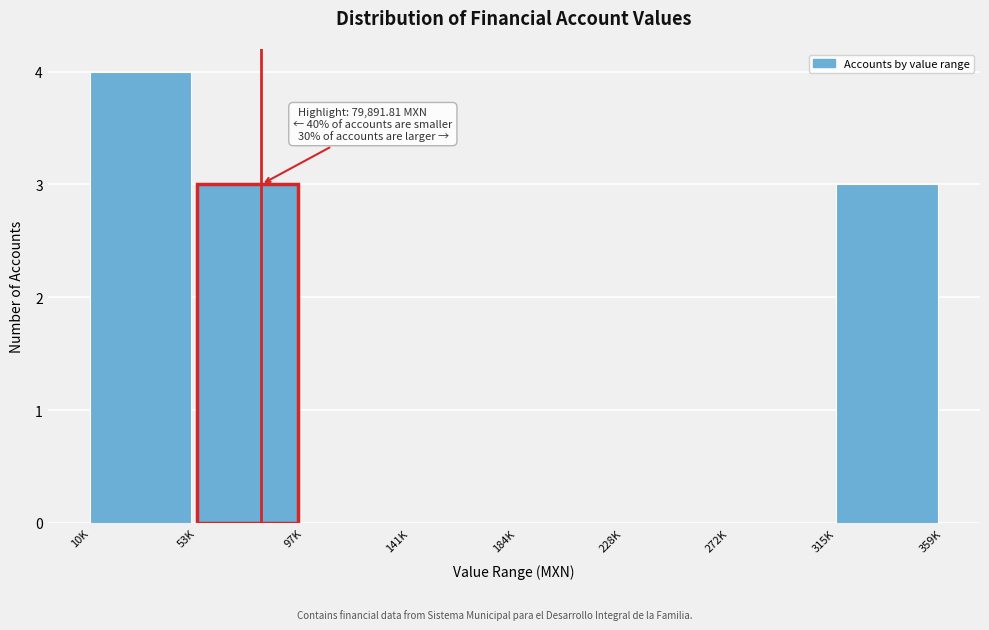

Reading left to right, transcribe all the data shown in this chart.

10K=4	53K=3	97K=0	141K=0	184K=0	228K=0	272K=0	315K=3